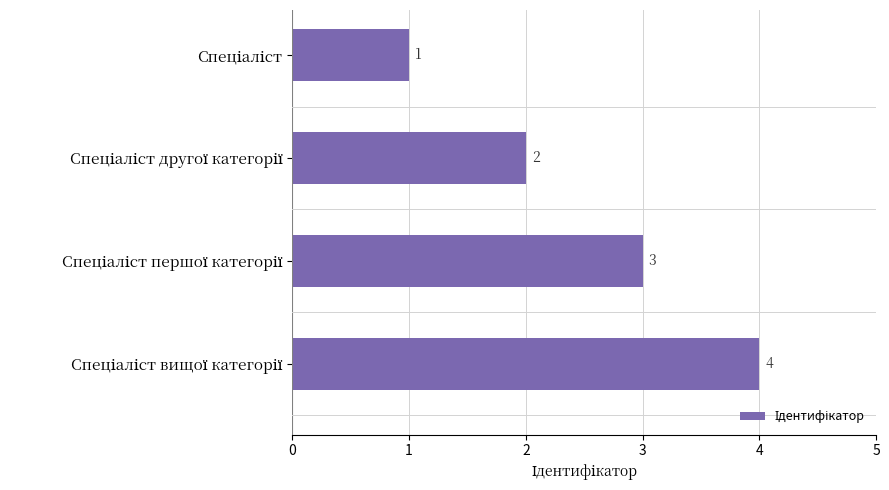

What is the difference between the maximum and minimum values?

3